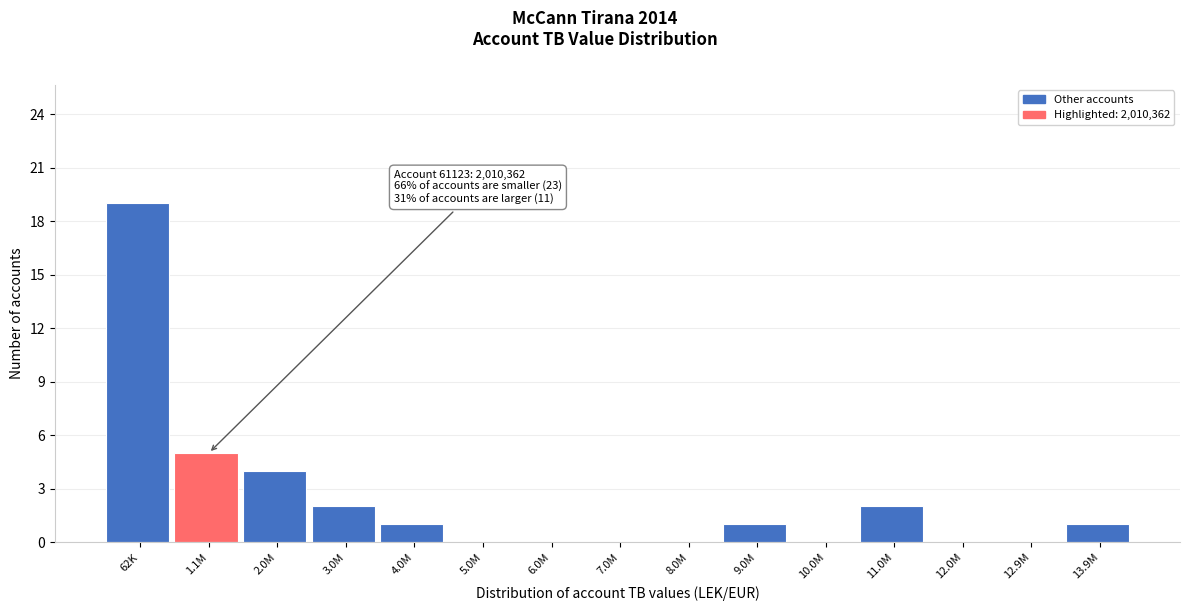

Reading left to right, extract all data points from this chart.

62K=19	1.1M=5	2.0M=4	3.0M=2	4.0M=1	5.0M=0	6.0M=0	7.0M=0	8.0M=0	9.0M=1	10.0M=0	11.0M=2	12.0M=0	12.9M=0	13.9M=1